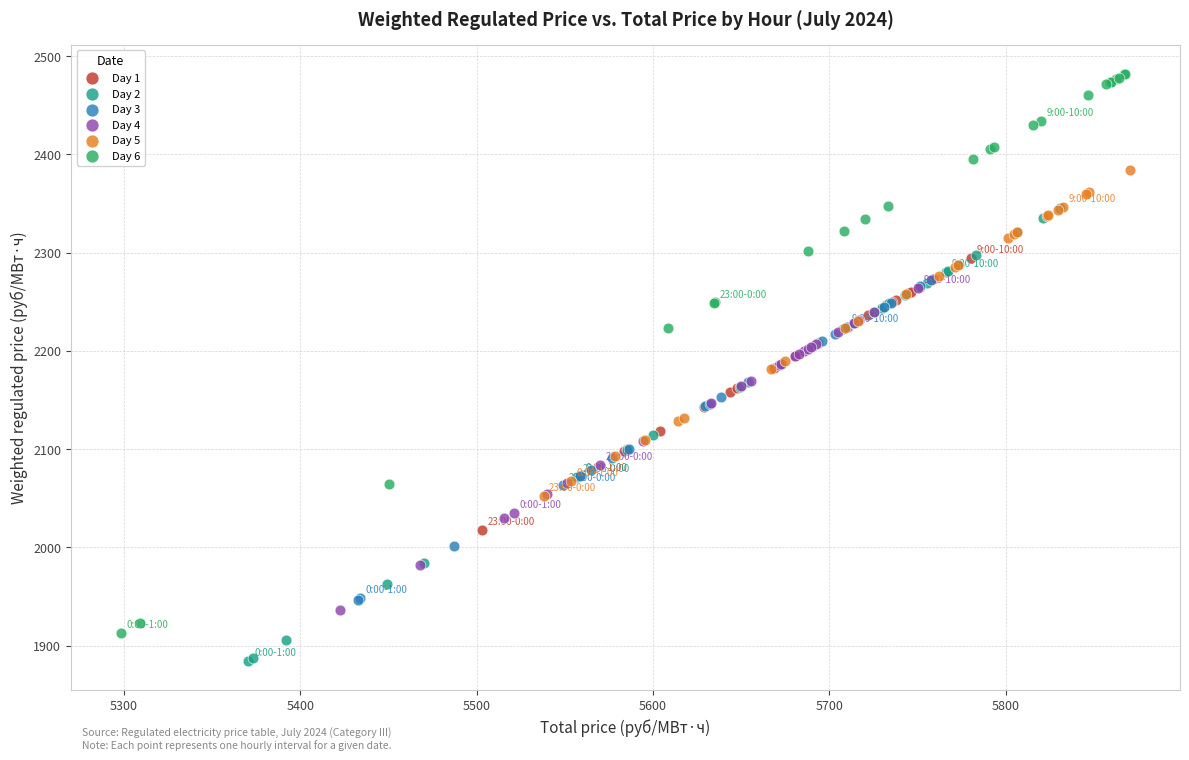

Which series reaches the minimum Y coordinate?

Day 2